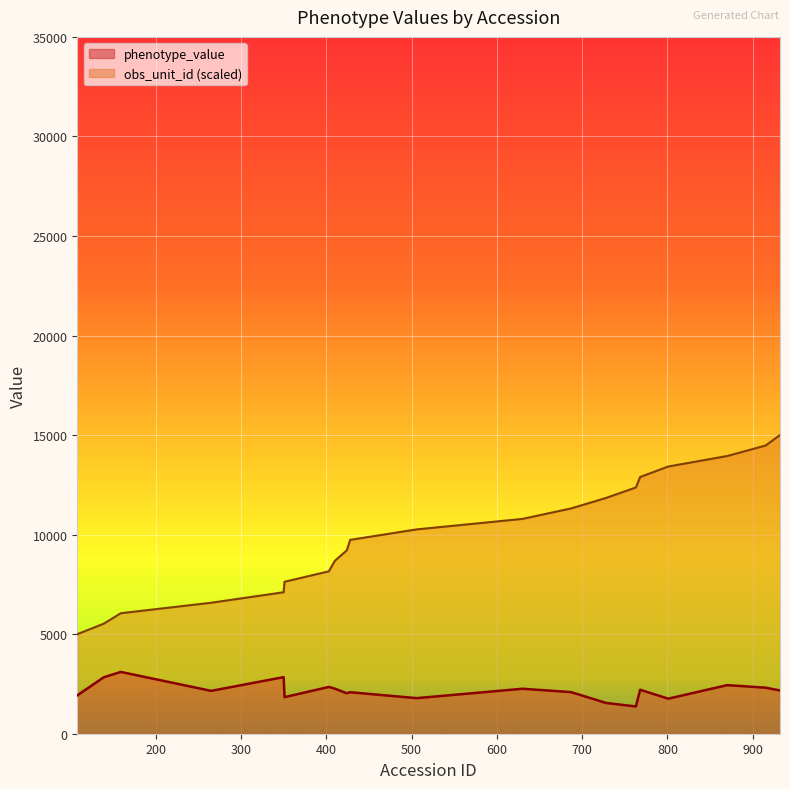

At which category does the chart reach its peak across all series?

932